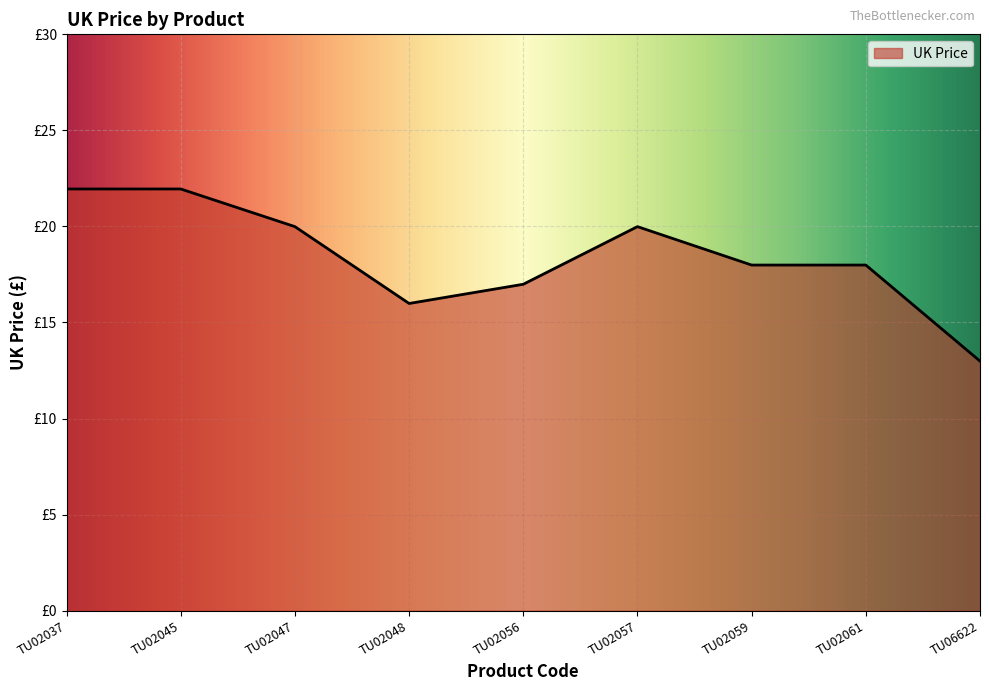

At which label does the data first exceed 17?

TU02037